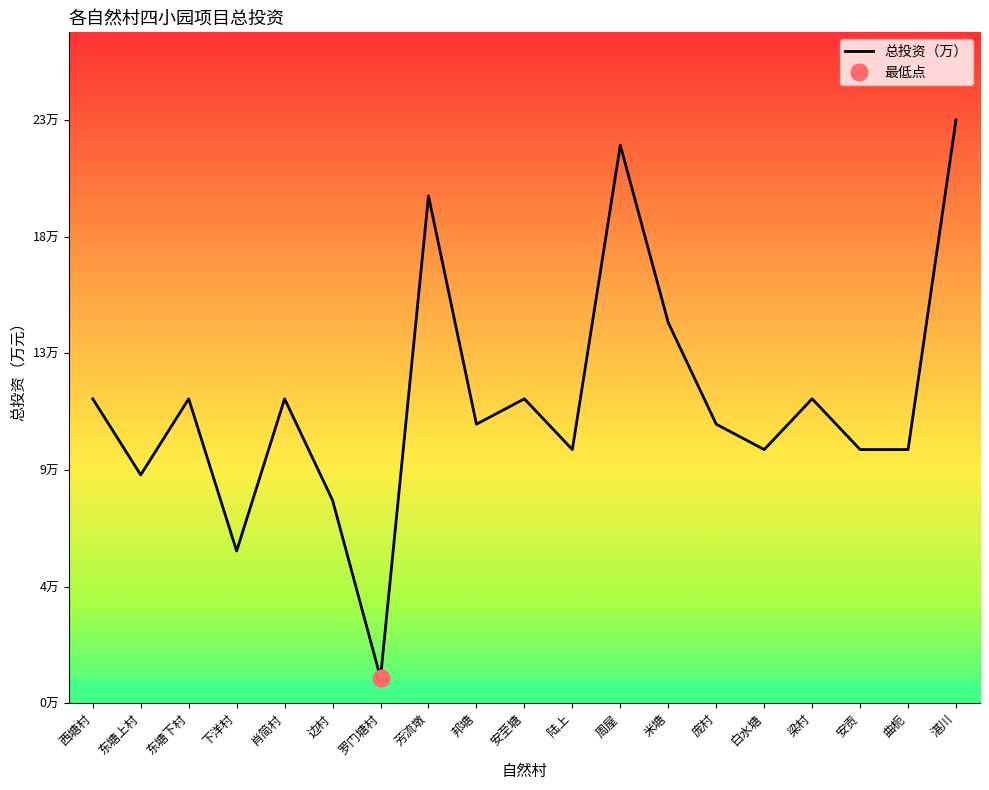

How many values exceed 11?

9